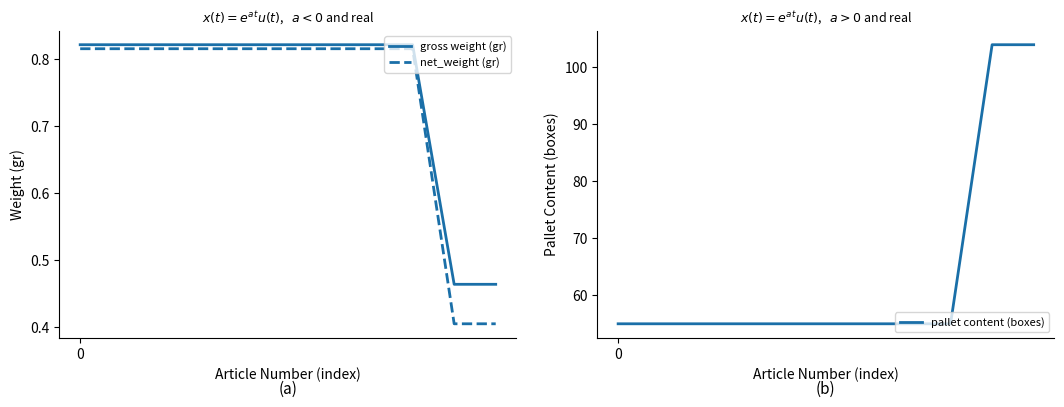

What are all the series names shown in the legend?

gross weight (gr), net_weight (gr), pallet content (boxes)